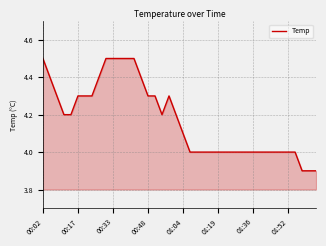

What is the greatest value displayed?

4.5